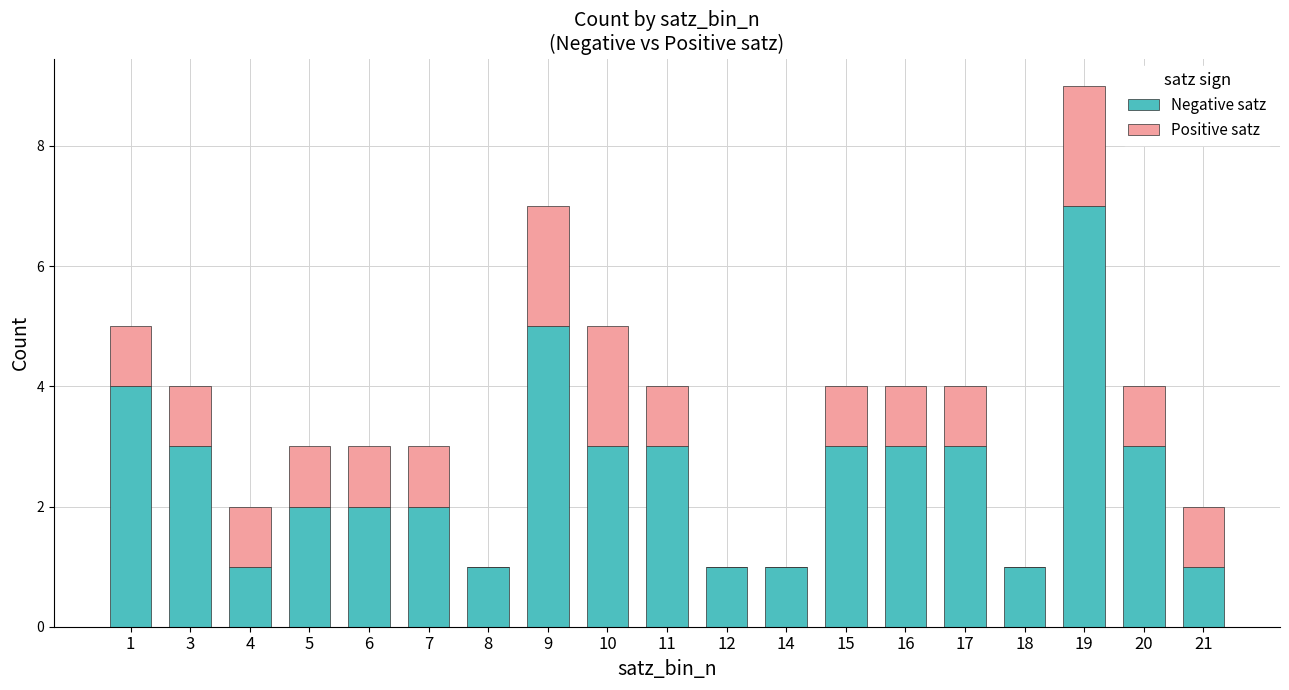

At which category is the sum across all series the highest?

19